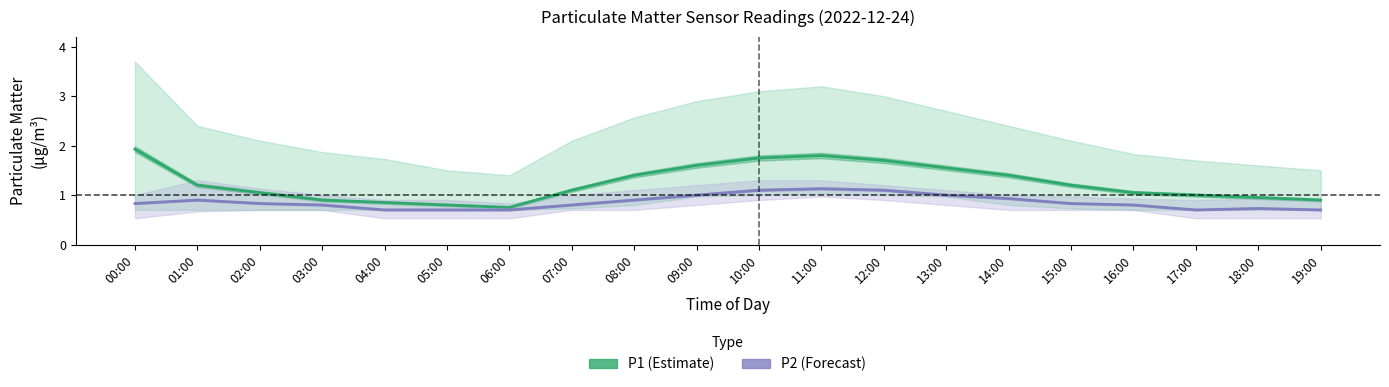

How many lines are shown in the chart?

2